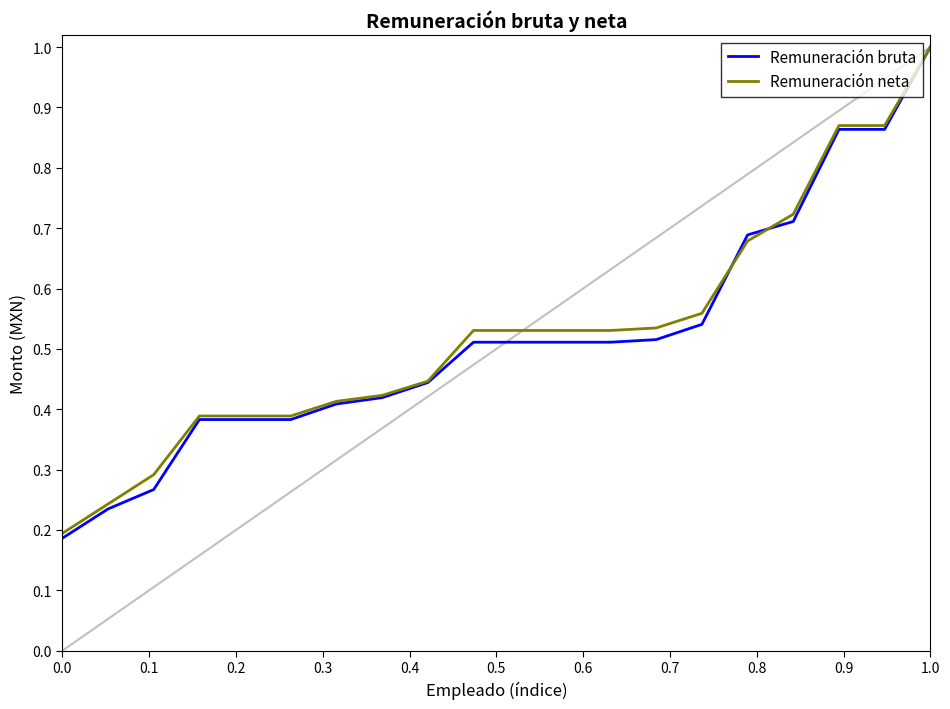

What is the greatest value displayed?

1.0